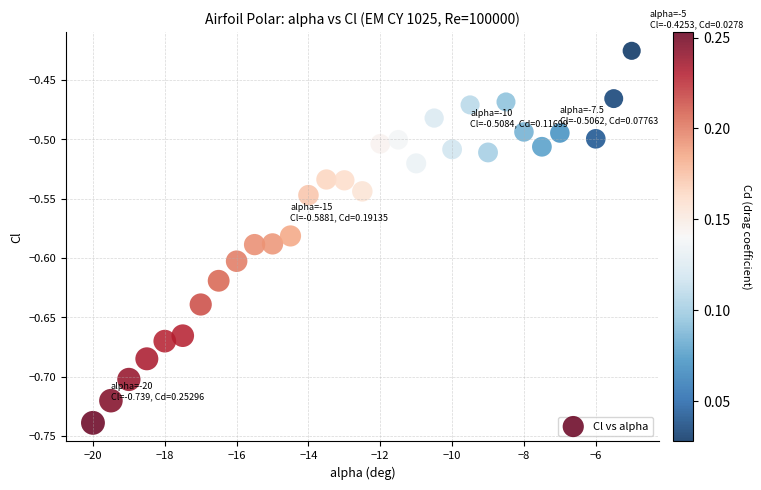

What is the range of X values (max minus min)?

15.0